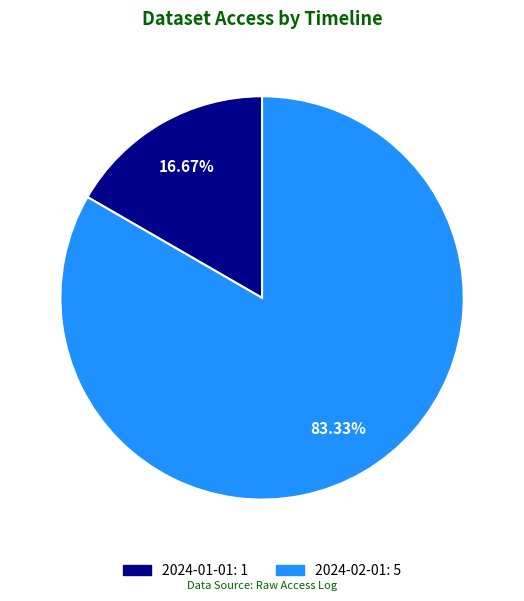

Which category has the smallest portion of the pie?

2024-01-01